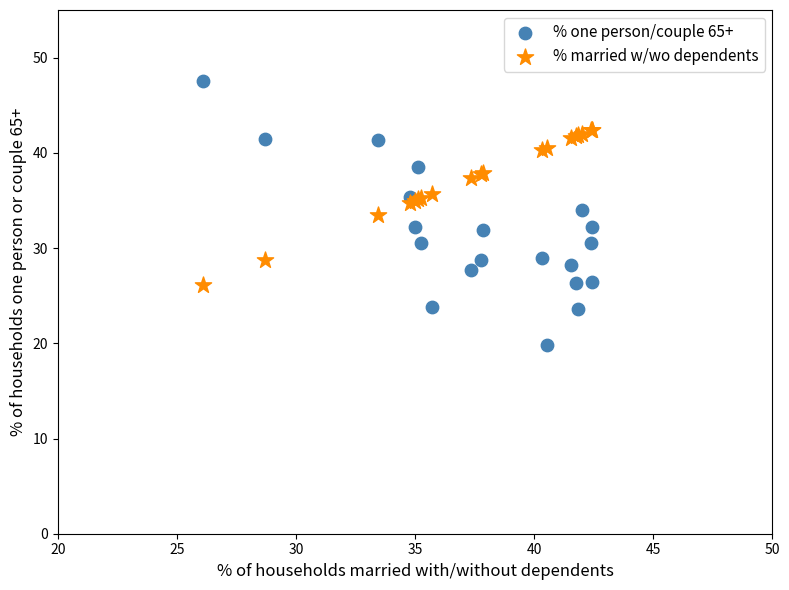

Which series contains the lowest Y value?

% one person/couple 65+